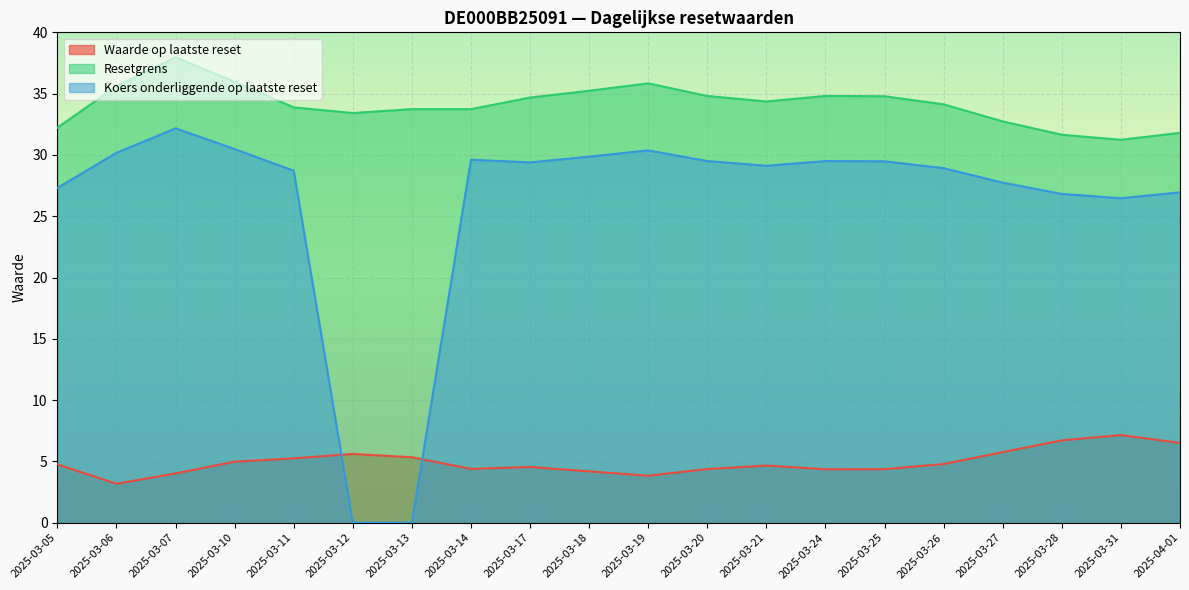

Is it true that Waarde op laatste reset equals 1.6 at 2025-04-01?

False